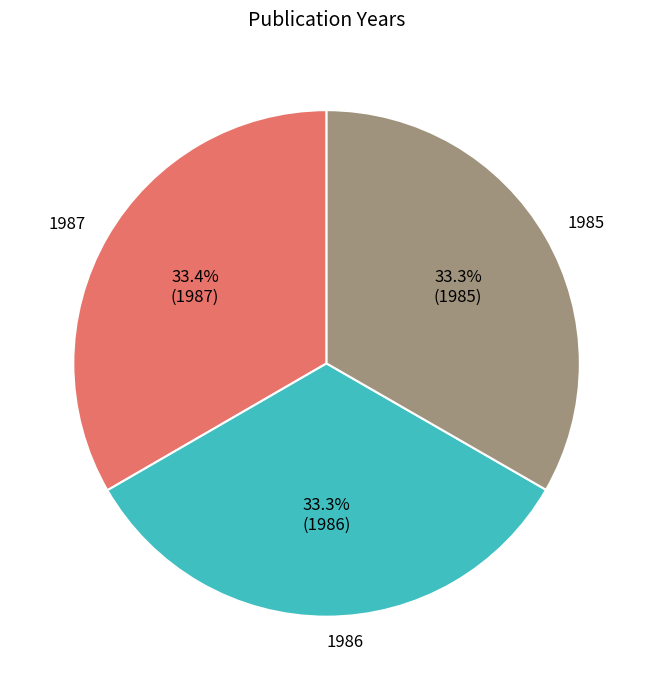

How much of the chart is everything except 1987?

66.6%